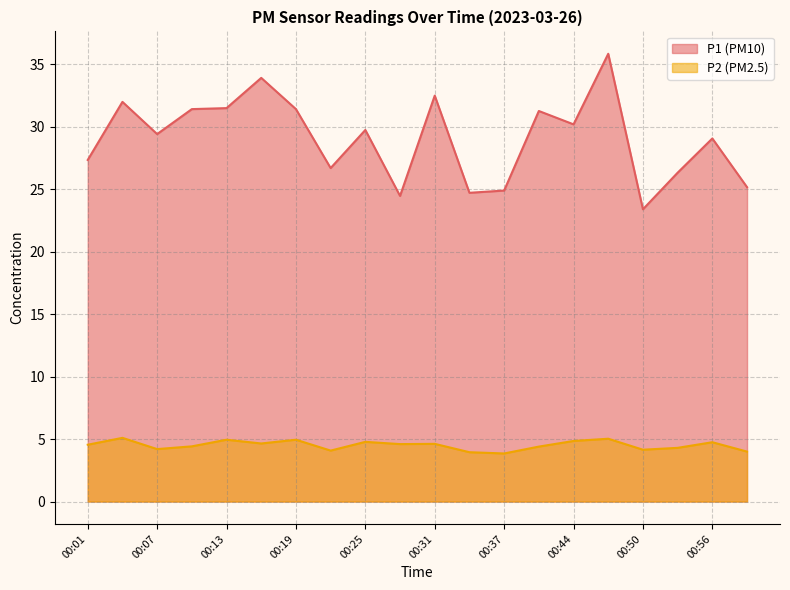

What is the value of the P2 point at the 18th from the left?

4.3